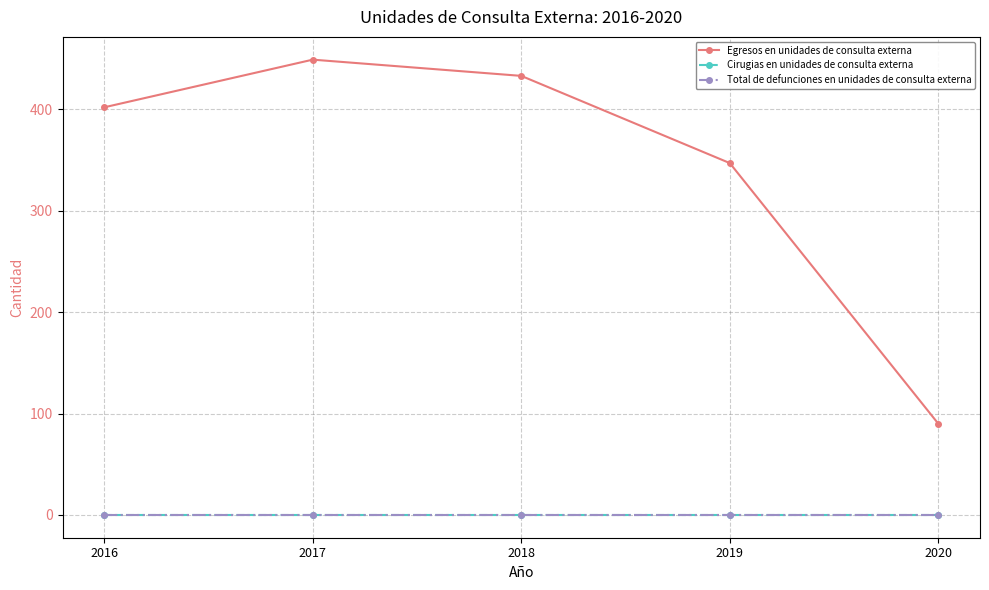

Reading right to left, what are all the values shown in this chart?

Egresos en unidades de consulta externa: 90	347	433	449	402
Cirugias en unidades de consulta externa: 0	0	0	0	0
Total de defunciones en unidades de consulta externa: 0	0	0	0	0